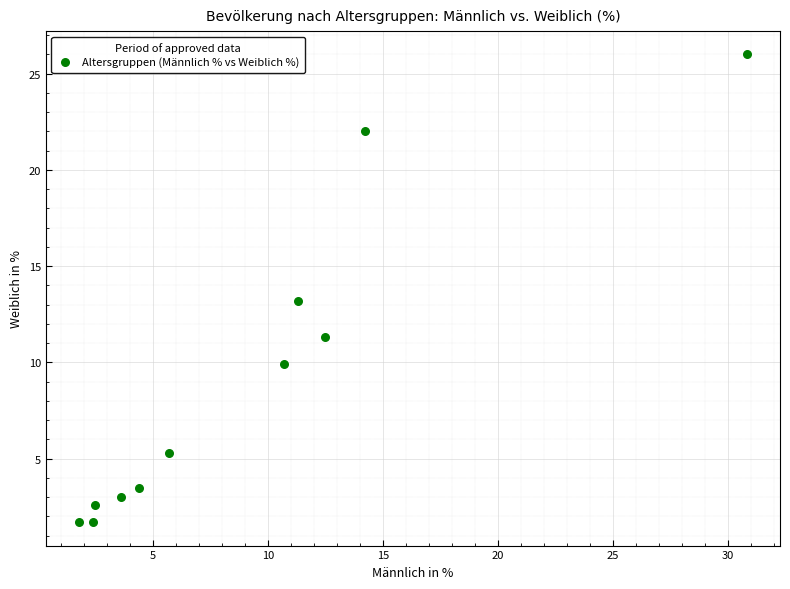

What is the range of Y values (max minus min)?

24.3